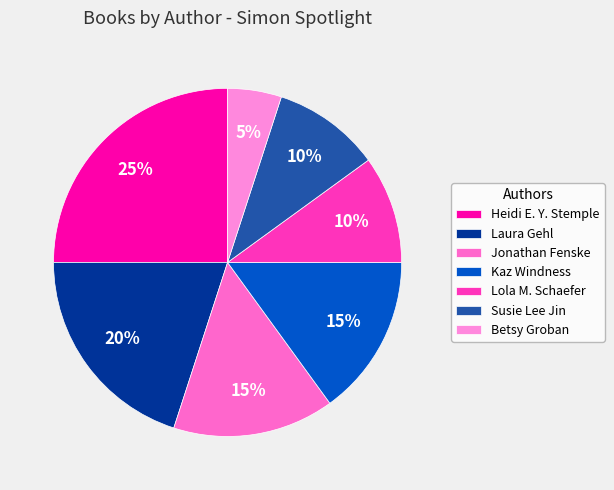

How many slices are in this pie chart?

7